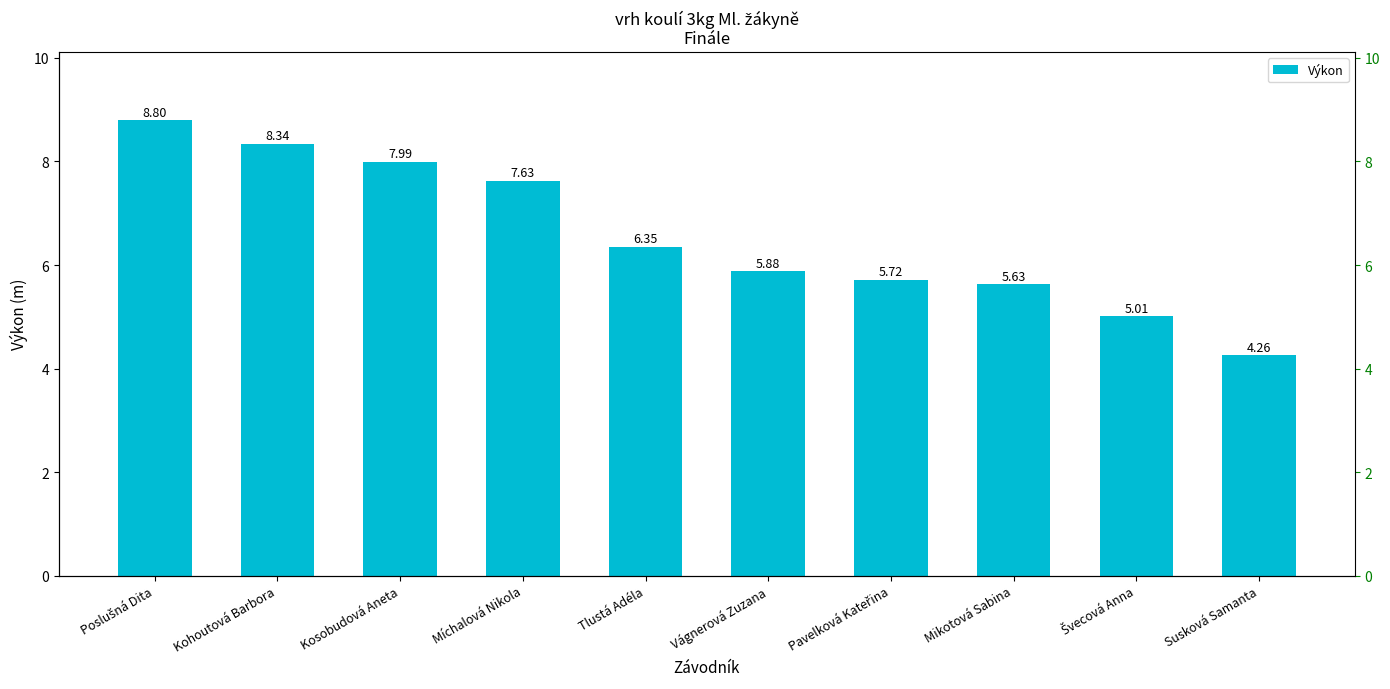

What is the value of the 5th bar from the left?

6.3